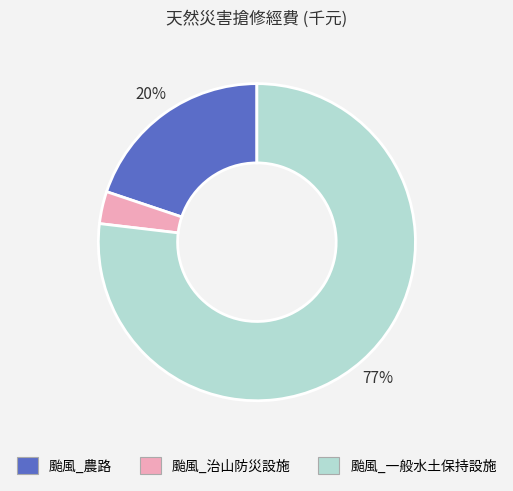

Which has a higher value, 颱風_農路 or 颱風_治山防災設施?

颱風_農路